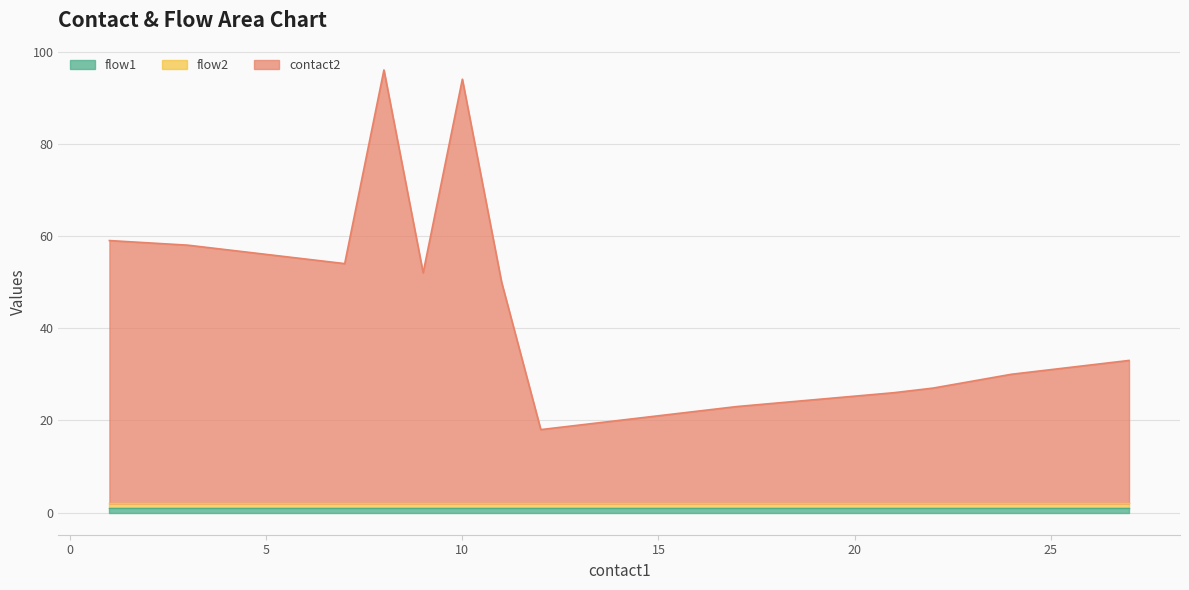

Rank the series at 17 from highest to lowest value.

contact2, flow1, flow2